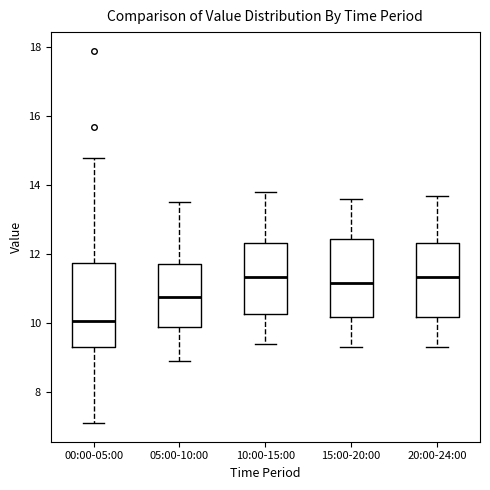

Reading left to right, read every box against the y-axis: the position of its median line, the range the box covers, and the ends of its whiskers. The values are not printed on the chart, so give them approximately, as read against the axis.

00:00-05:00: median 10.0, box 9.4 to 11.8, whiskers 7.2 to 14.8
05:00-10:00: median 10.8, box 9.8 to 11.8, whiskers 9.0 to 13.6
10:00-15:00: median 11.4, box 10.2 to 12.4, whiskers 9.4 to 13.8
15:00-20:00: median 11.2, box 10.2 to 12.4, whiskers 9.4 to 13.6
20:00-24:00: median 11.4, box 10.2 to 12.4, whiskers 9.4 to 13.8